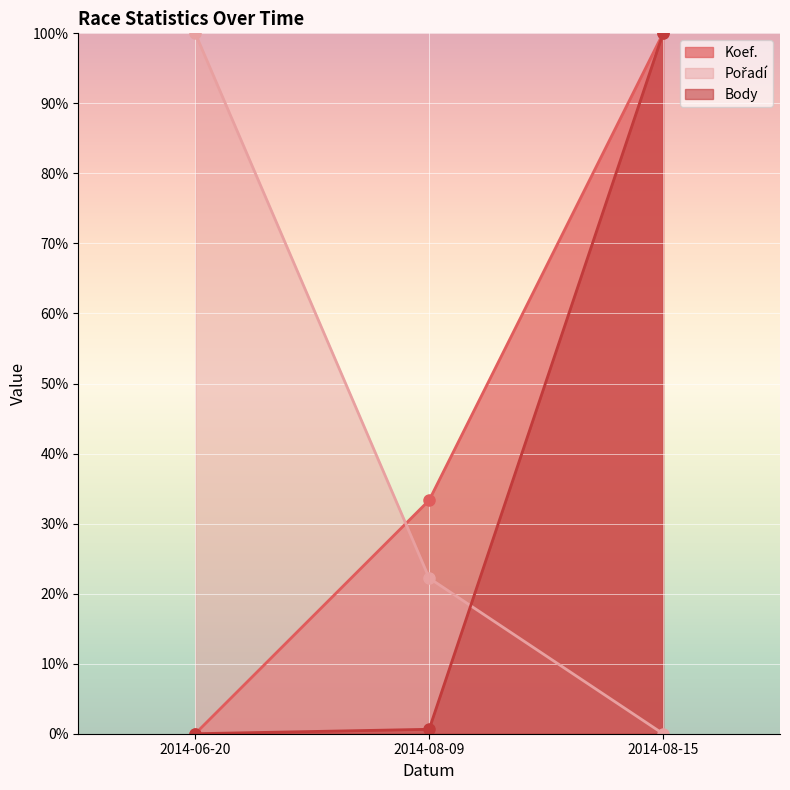

Read the Body value at 2014-08-15.

100.0